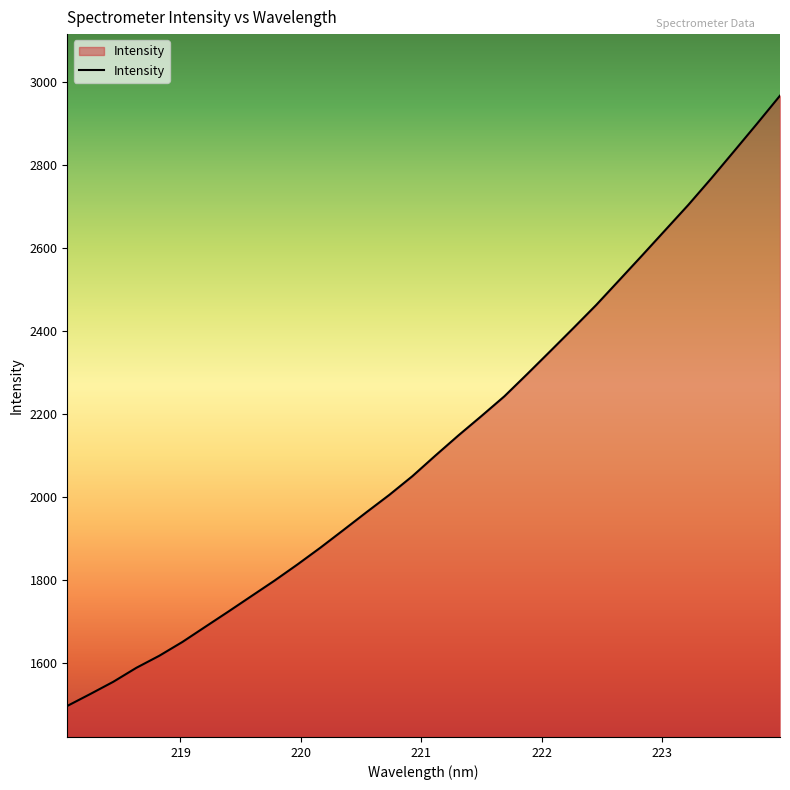

What is the greatest value displayed?

2967.1